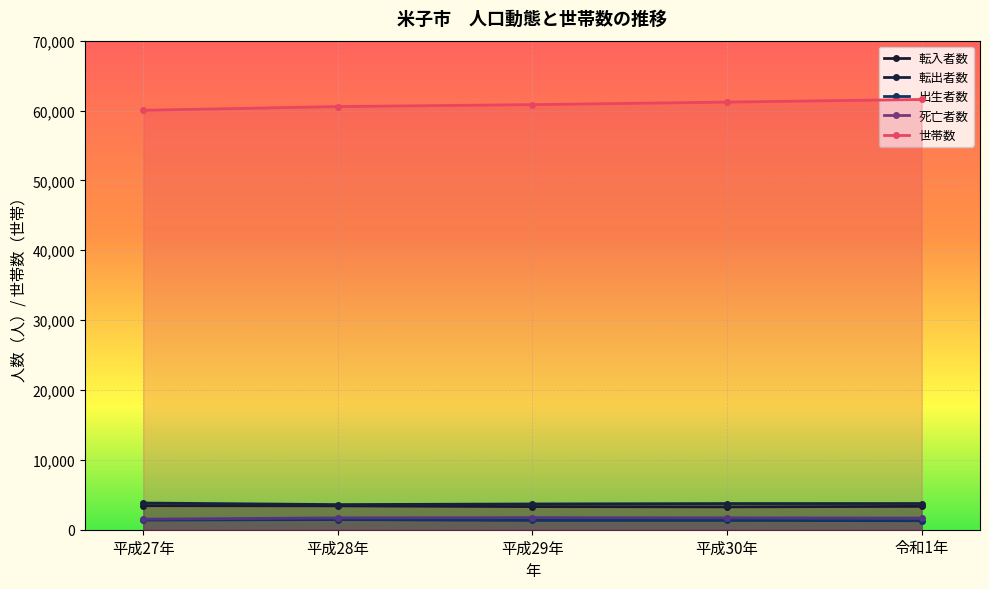

True or false: 死亡者数 and 出生者数 cross at least once.

False